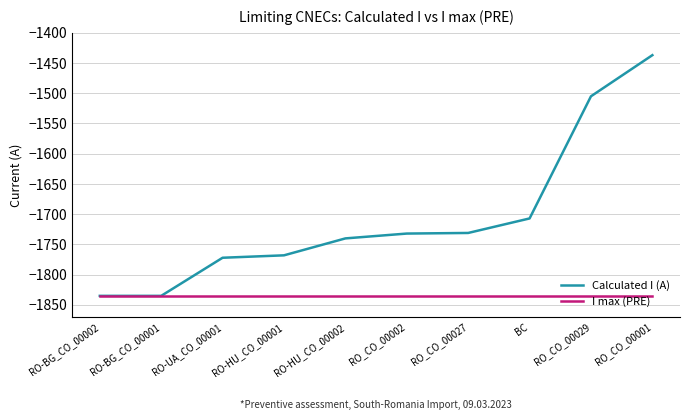

What position from the right is BC?

3